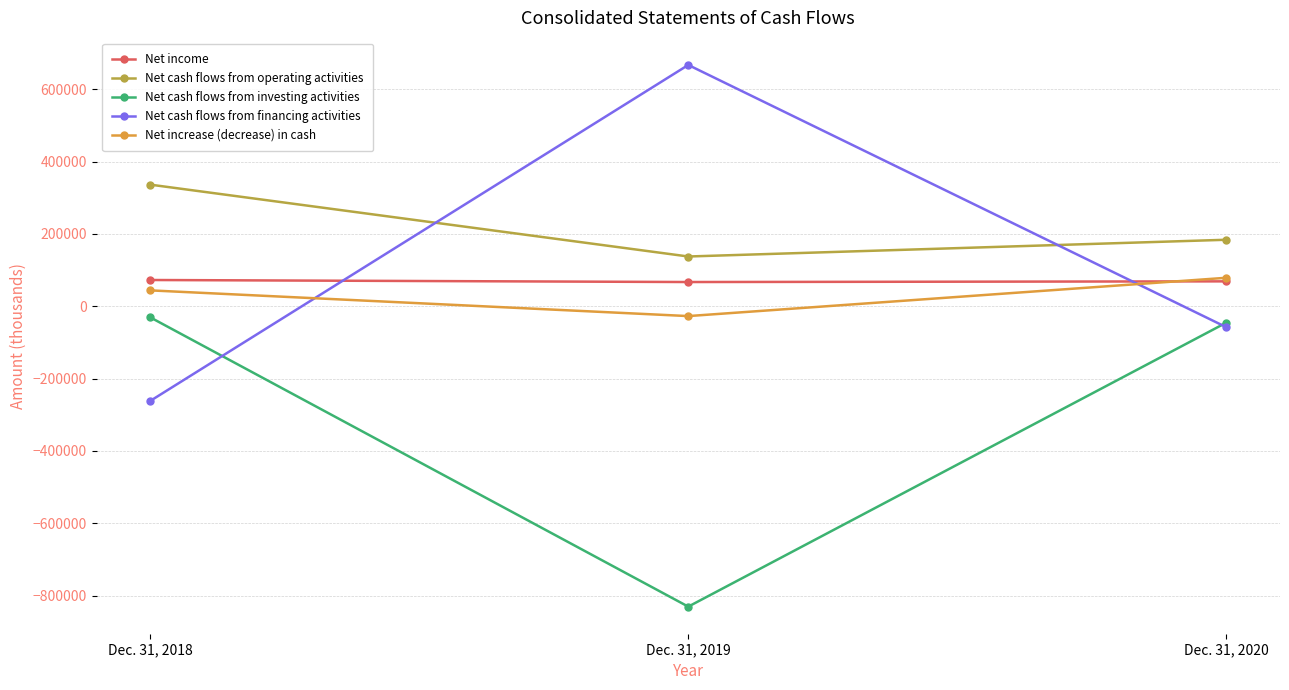

What is the spread (max minus min) of values at Dec. 31, 2020?

241636